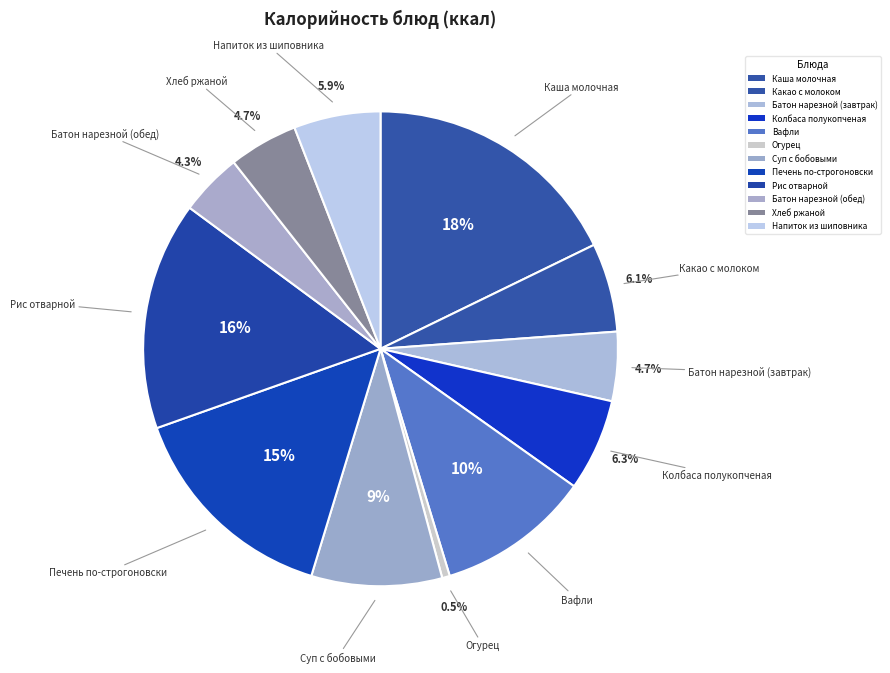

True or false: Каша молочная accounts for 18% of the total.

True